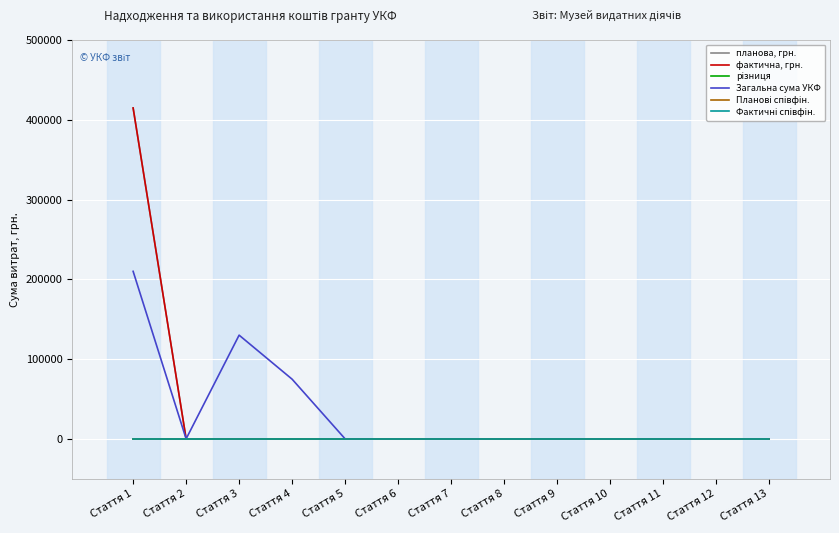

Where is Фактичні співфін. nearest to the value 0?

Стаття 1